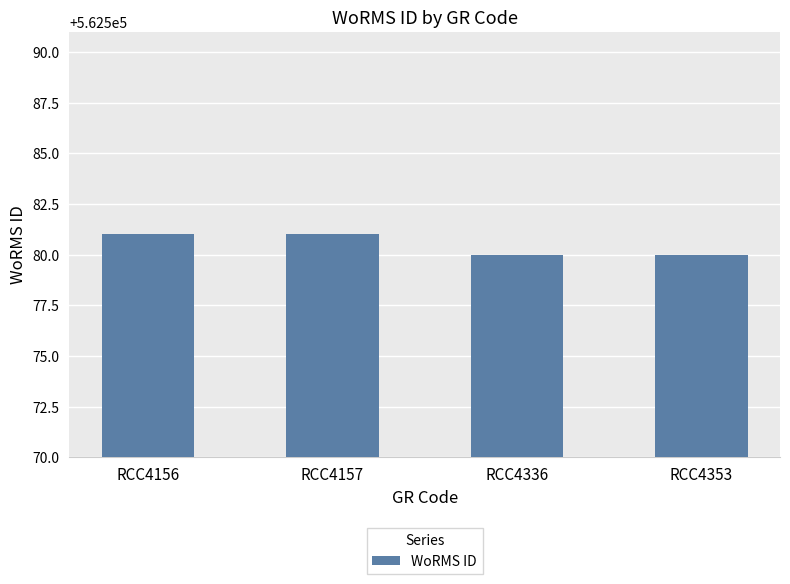

What is the ratio of the value at RCC4353 to the value at RCC4156?

1.0